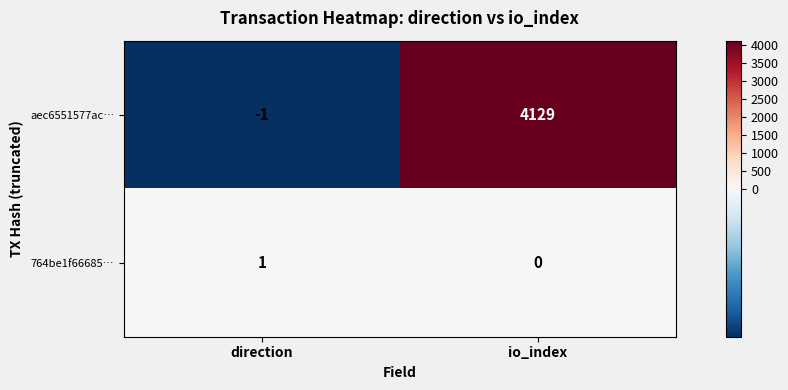

What is the difference between the maximum and minimum values in the aec6551577ac… series?

4130